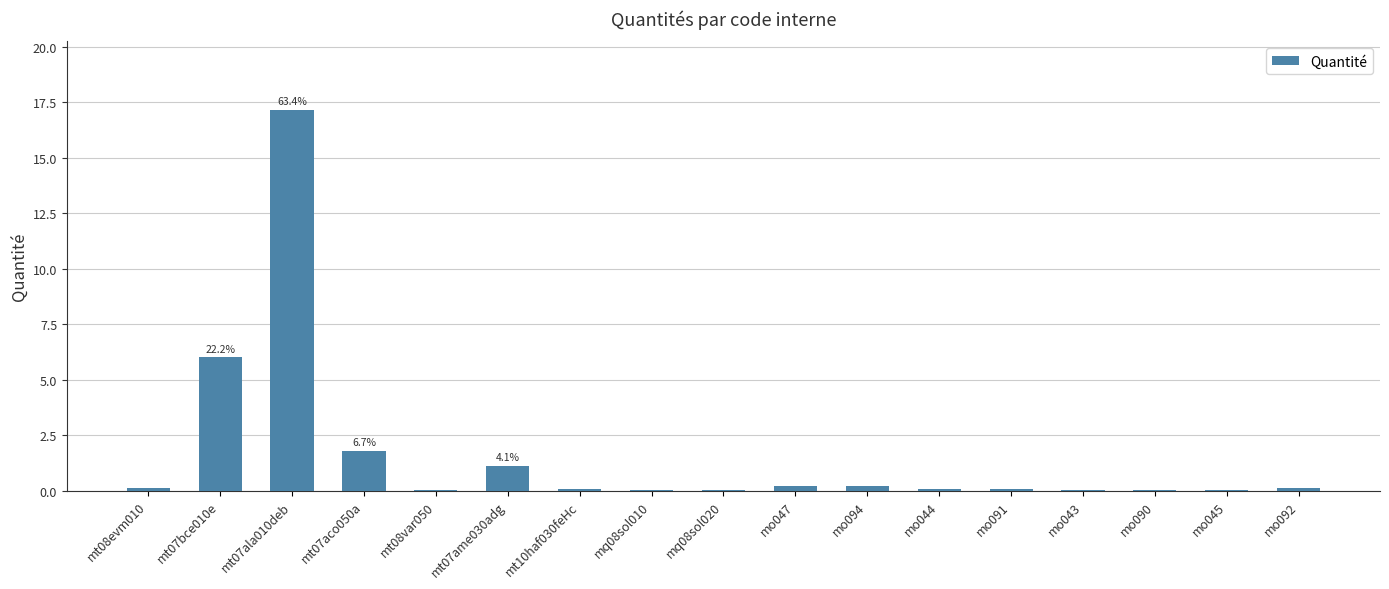

What is the average value?

1.6